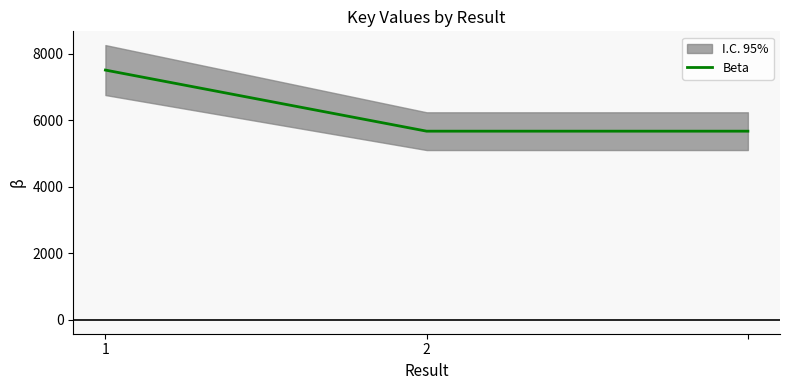

True or false: the data shows 7513 at 1.

True